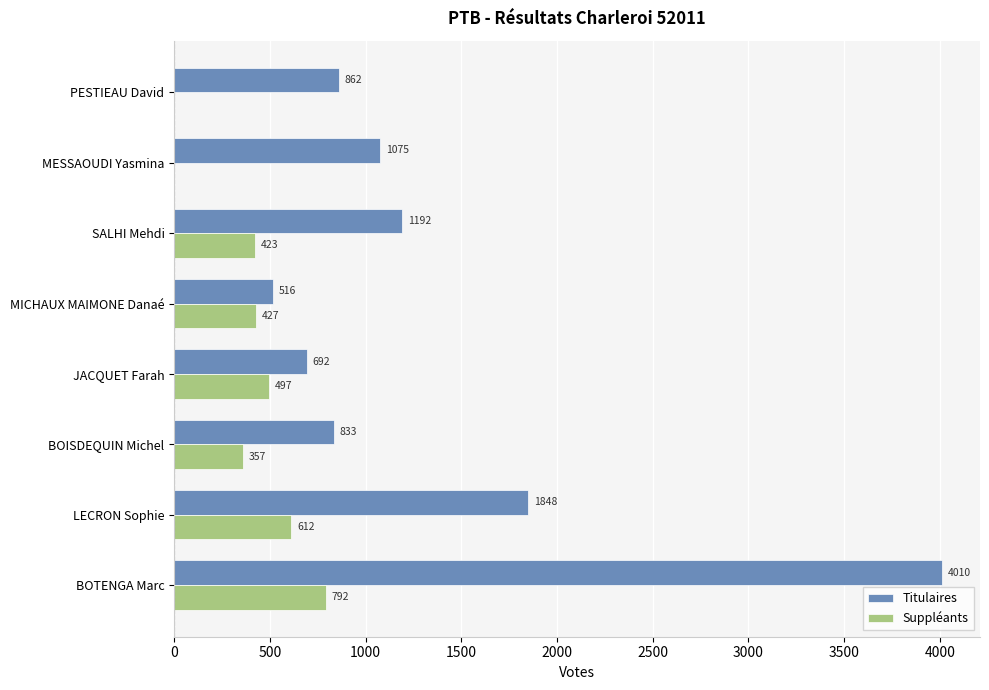

What are all the series names shown in the legend?

Titulaires, Suppléants